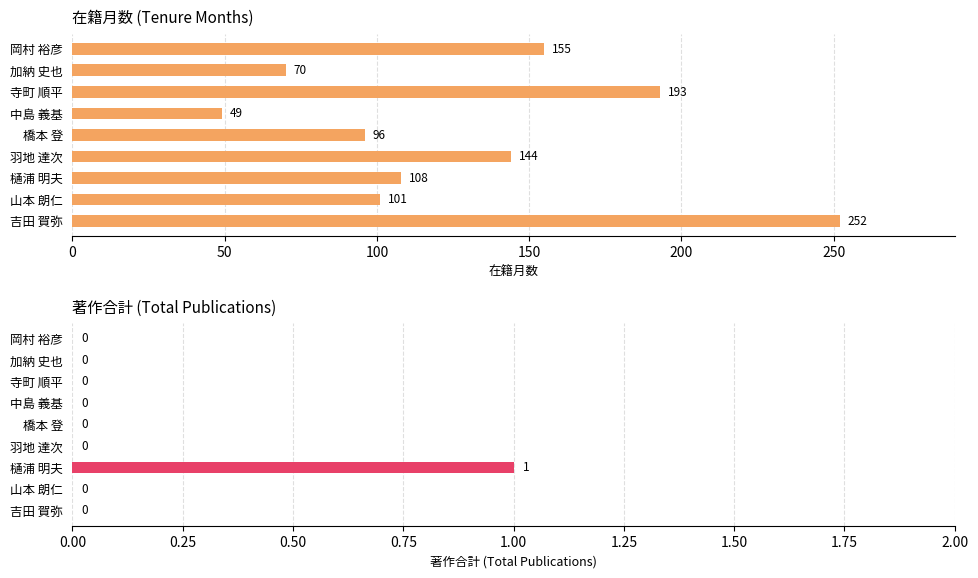

Count the number of categories in the chart.

9